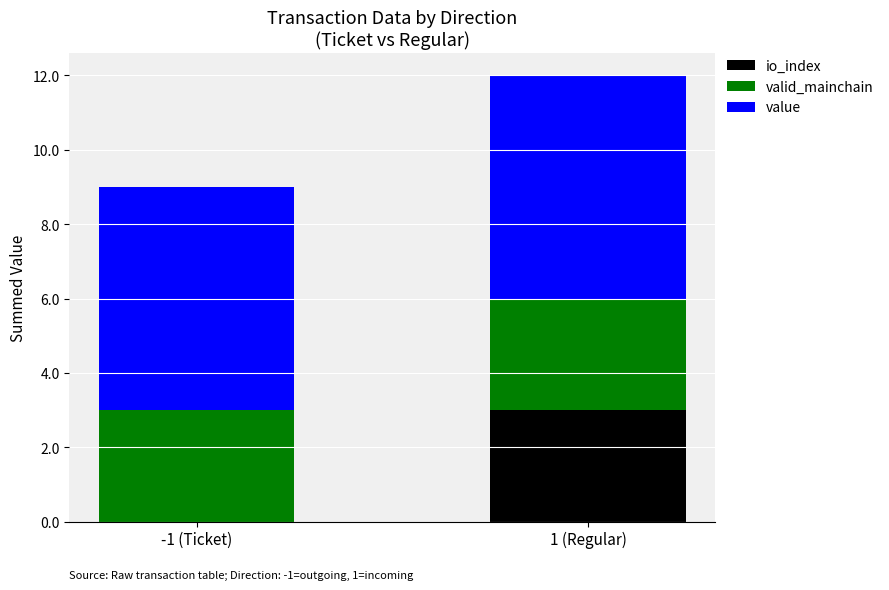

At which label is io_index closest to 1?

-1 (Ticket)